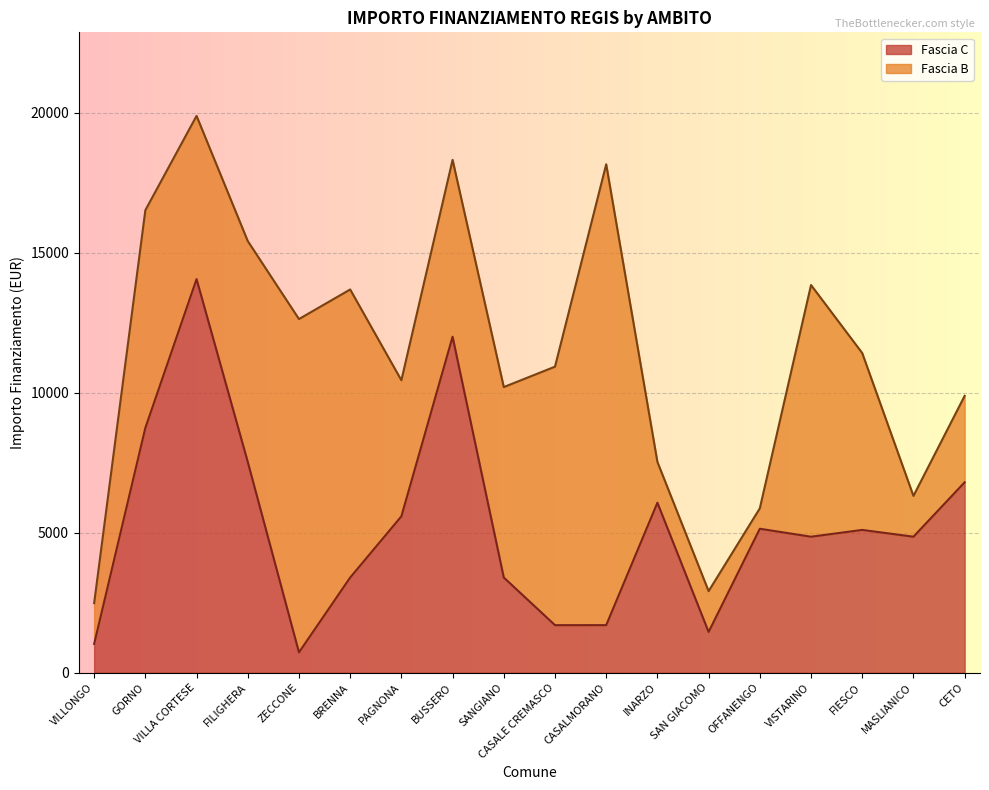

The chart shows a value of 1029 at VILLONGO. True or false?

True